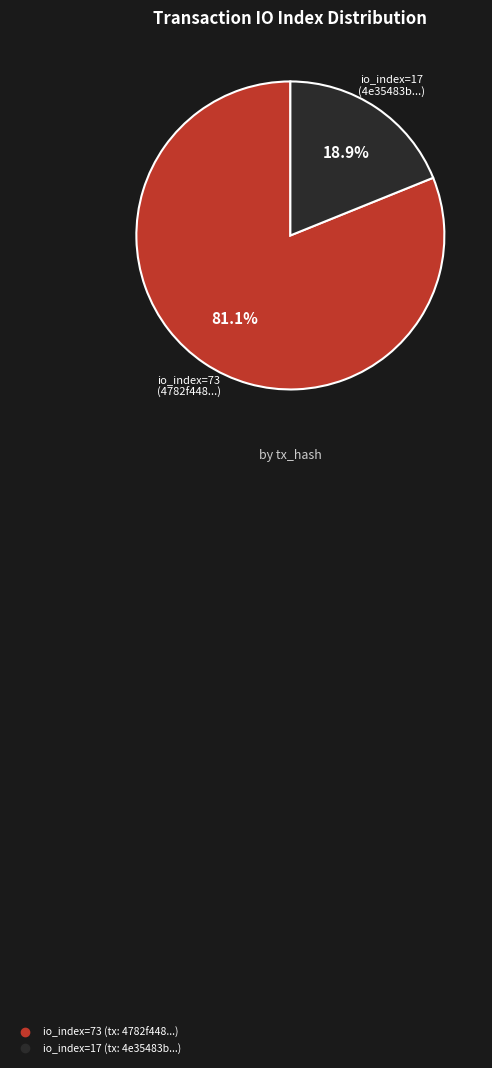

Is there a majority slice in this chart?

Yes